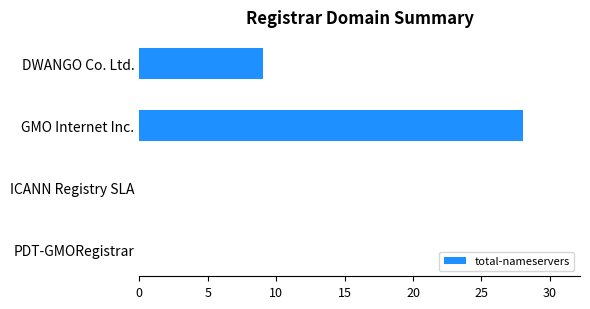

How many series are shown in this chart?

1